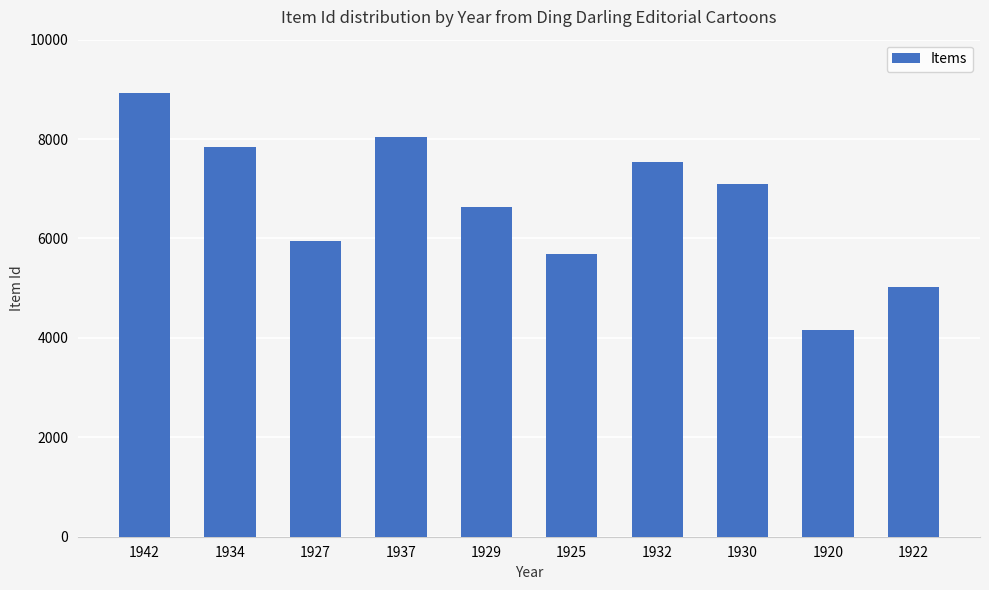

Reading left to right, what are all the values shown in this chart?

8923	7848	5958	8043	6635	5691	7530	7099	4167	5029